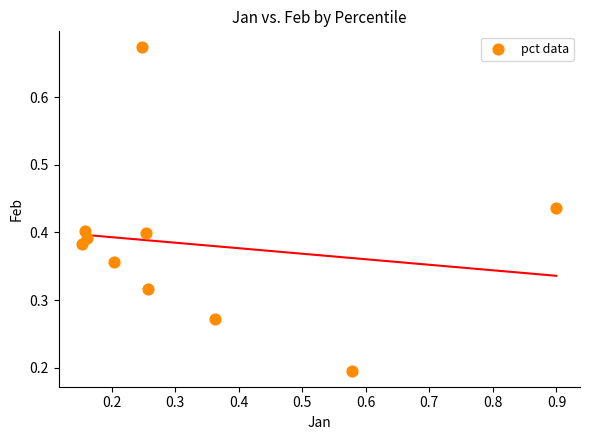

What is the range of Y values (max minus min)?

0.5